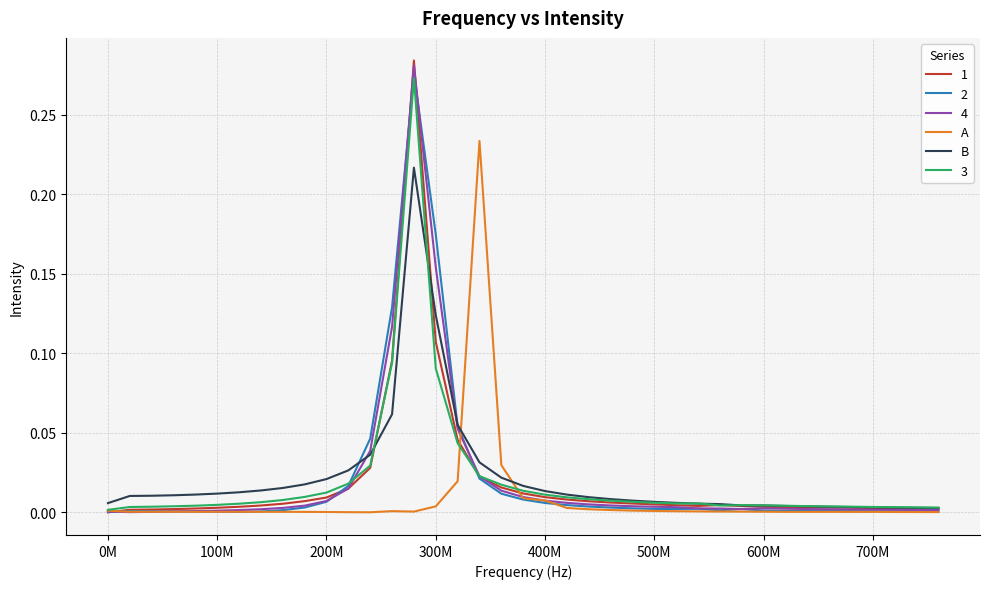

True or false: B has more than 1 interior local peaks.

False